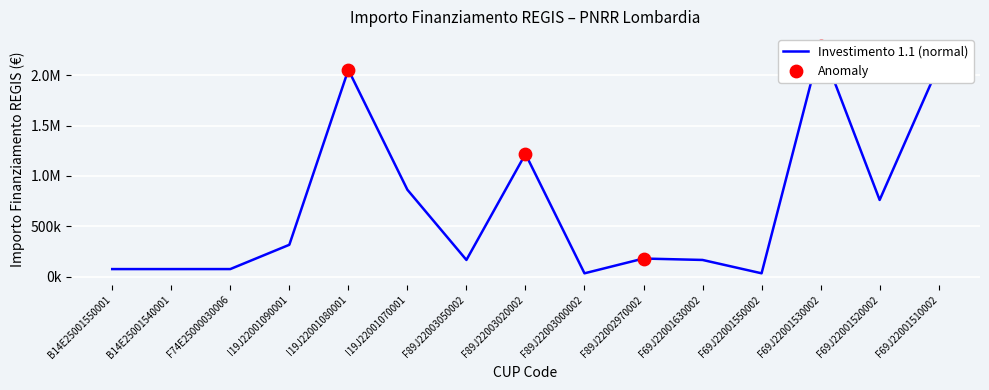

What is the change in value from B14E25001540001 to I19J22001080001?

+1979150.7